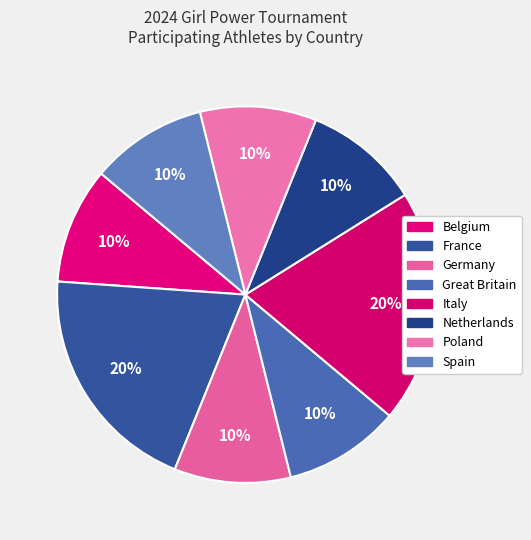

Is it true that Poland is 10% of the pie?

True